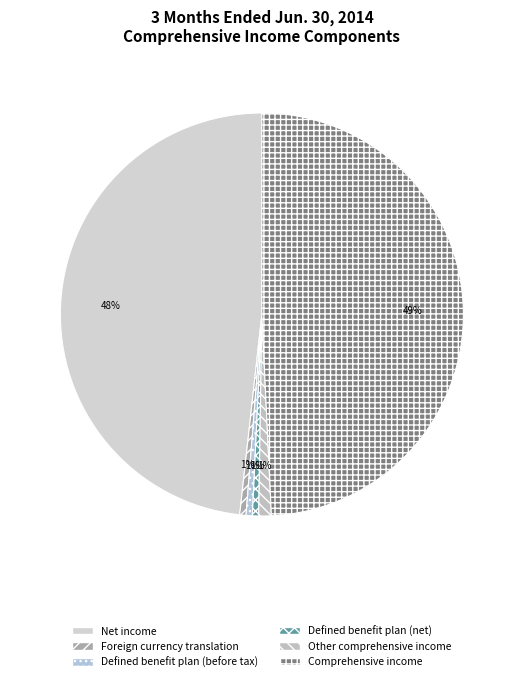

What percentage is the Defined benefit plan (net) slice, to the nearest percent?

1%